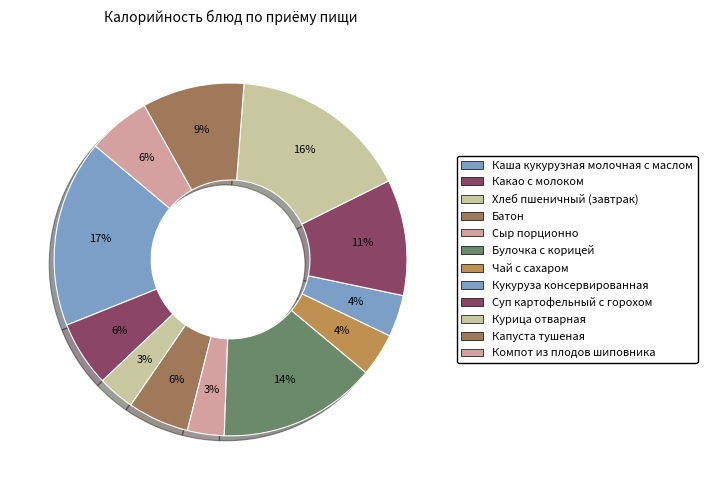

How many segments does this pie chart have?

12